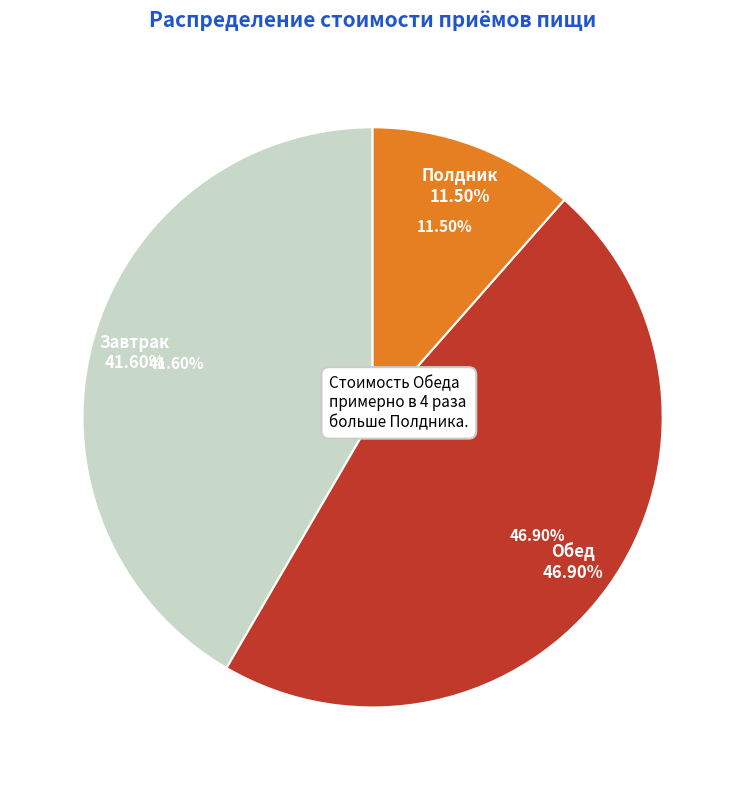

Count the number of slices in the pie.

3